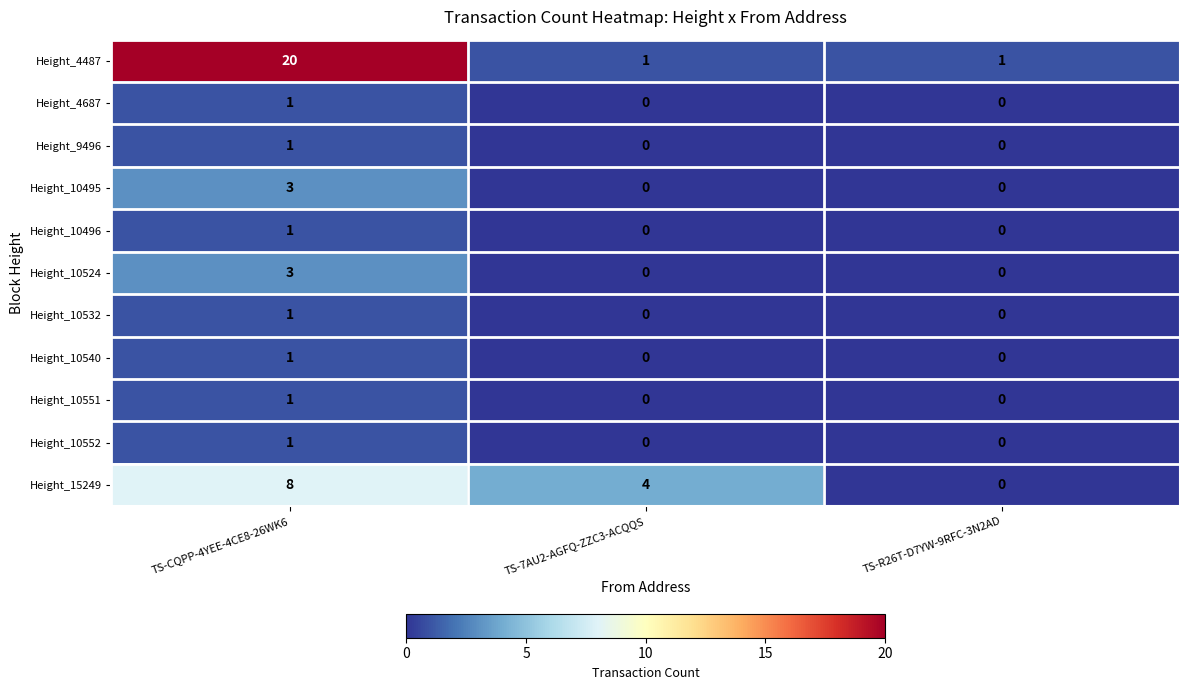

Between TS-CQPP-4YEE-4CE8-26WK6 and TS-7AU2-AGFQ-ZZC3-ACQQS, which series saw the biggest shift?

Height_4487